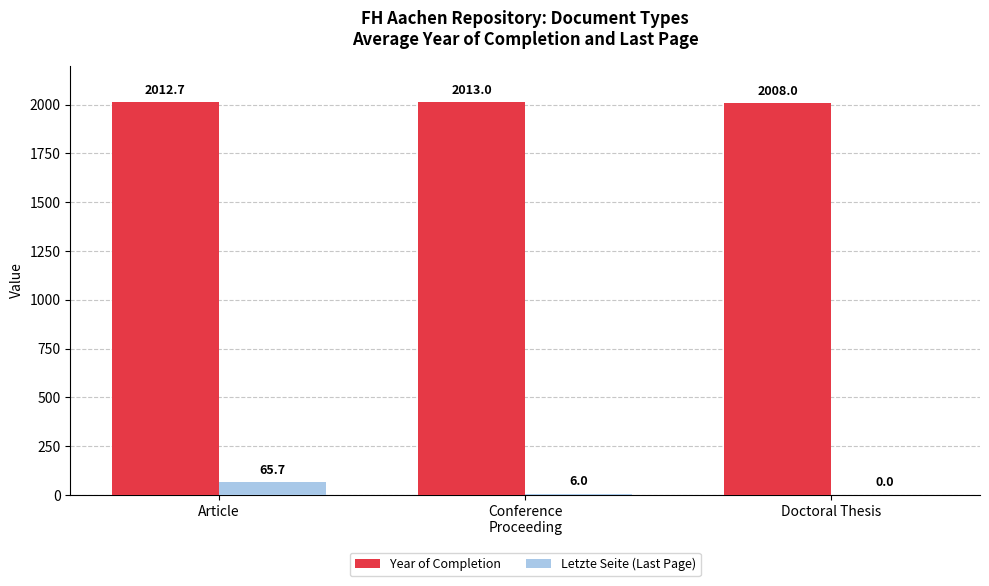

Reading left to right, list all the values displayed in this chart.

Year of Completion: Article=2012.7	Conference
Proceeding=2013.0	Doctoral Thesis=2008.0
Letzte Seite (Last Page): Article=65.7	Conference
Proceeding=6.0	Doctoral Thesis=0.0